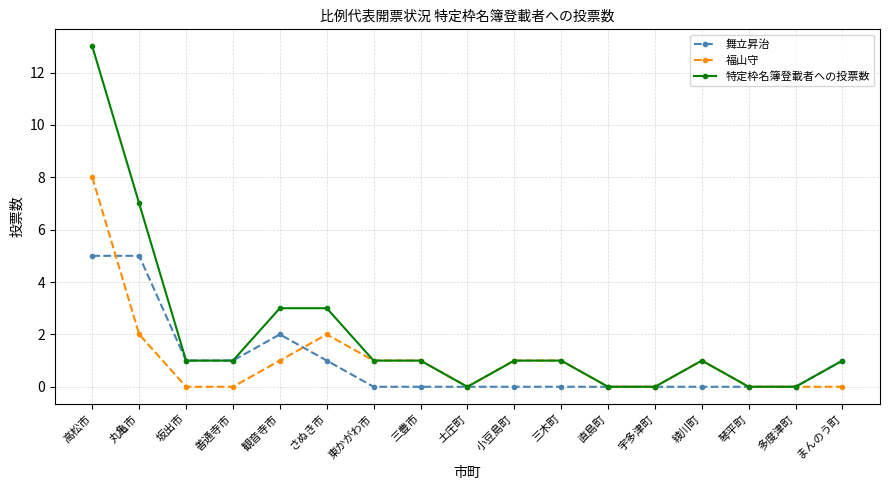

What is the maximum value shown in the chart?

13